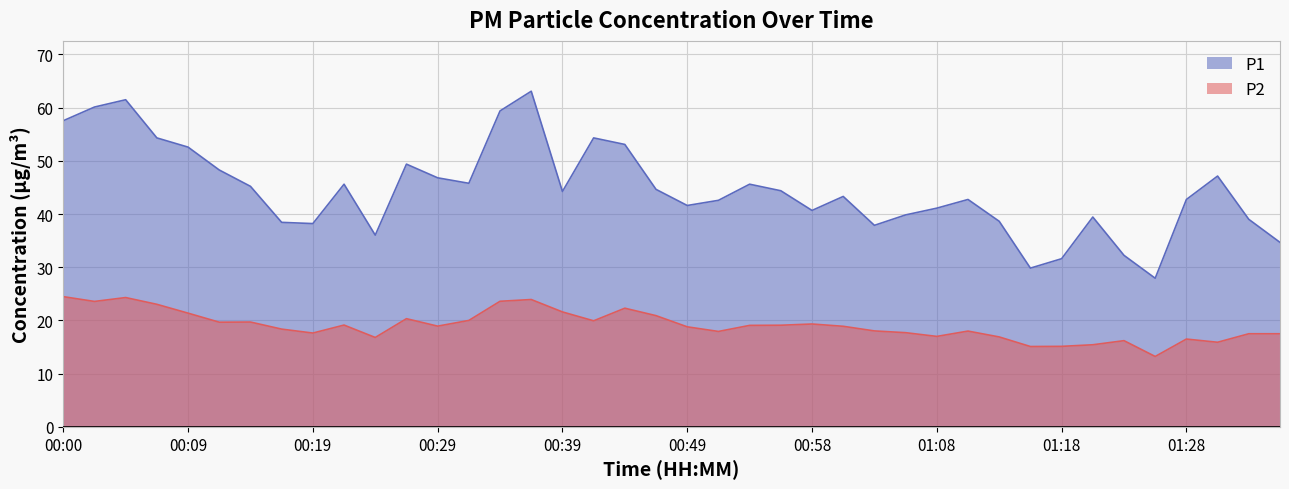

What is the difference between the maximum and minimum values in the P2 series?

11.2